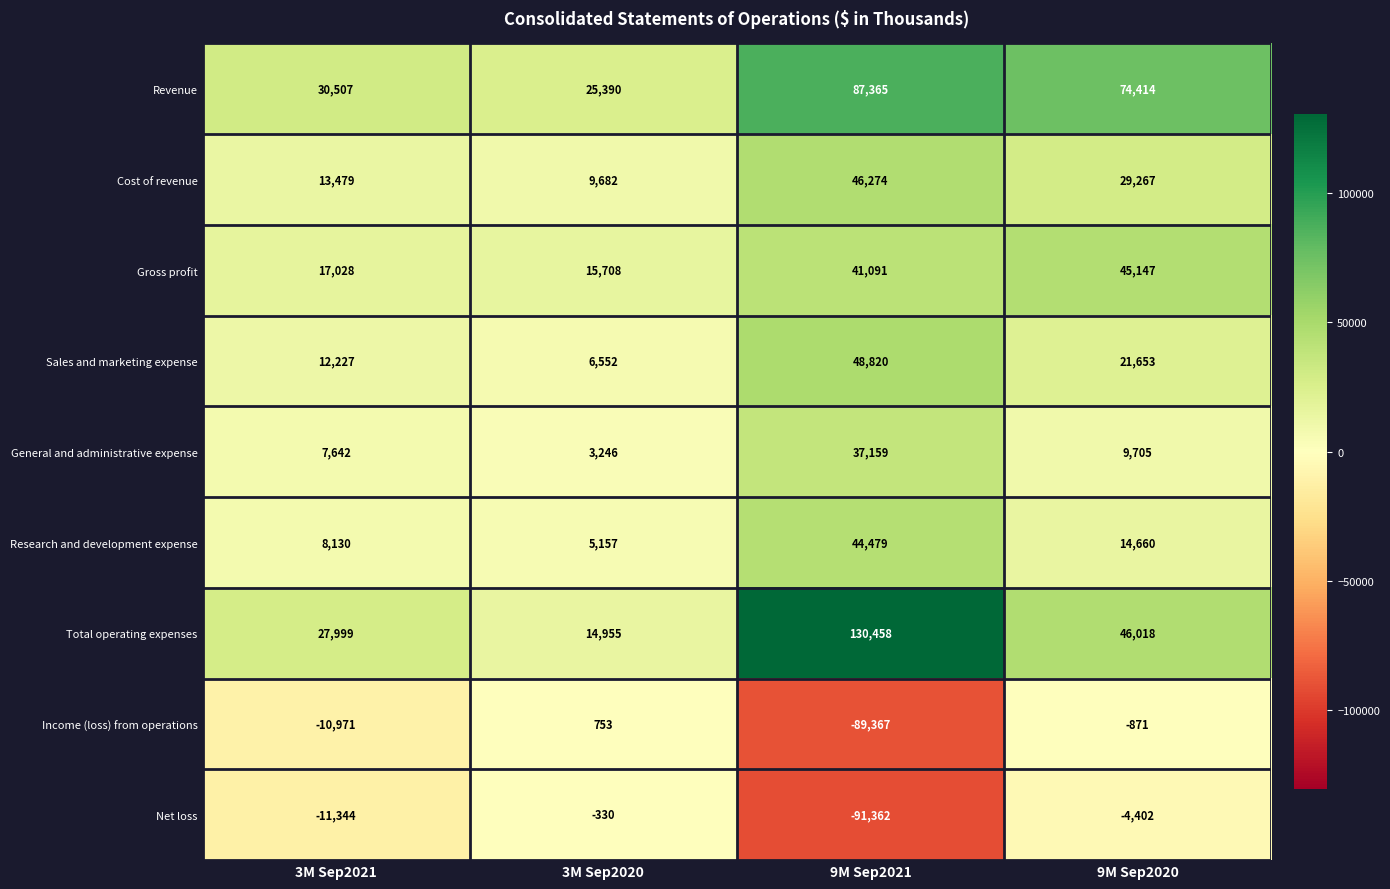

At which label is Research and development expense closest to 24818?

9M Sep2020